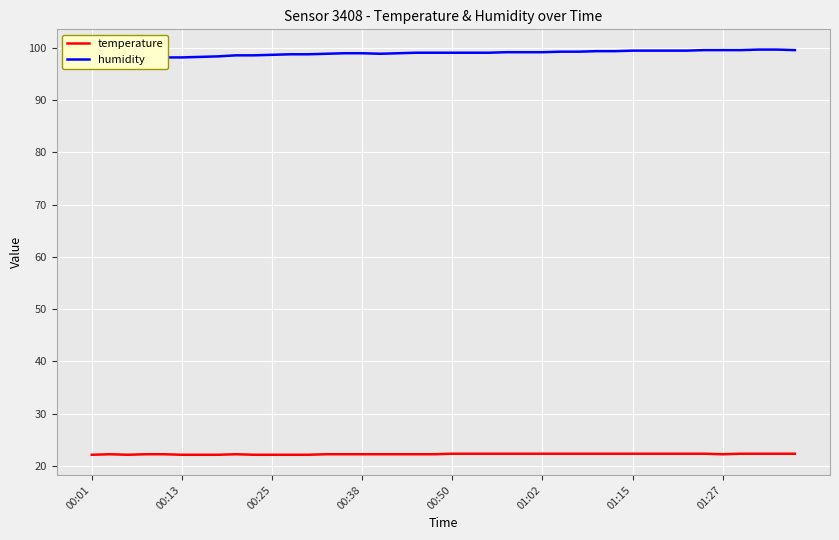

What are all the series names shown in the legend?

temperature, humidity